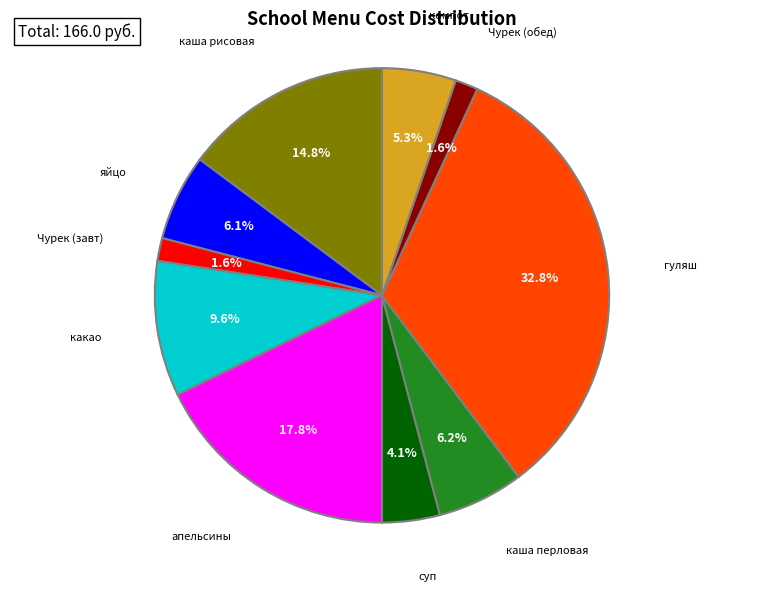

Does any single category account for the majority?

No